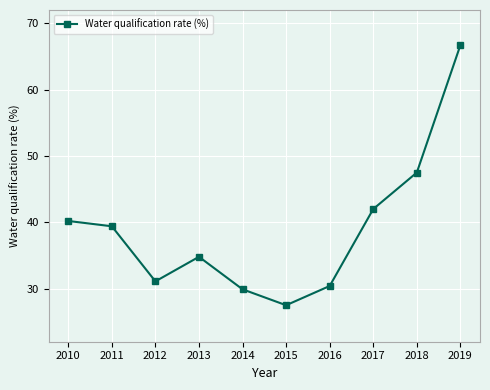

True or false: the data shows 50.4 at 2014.

False